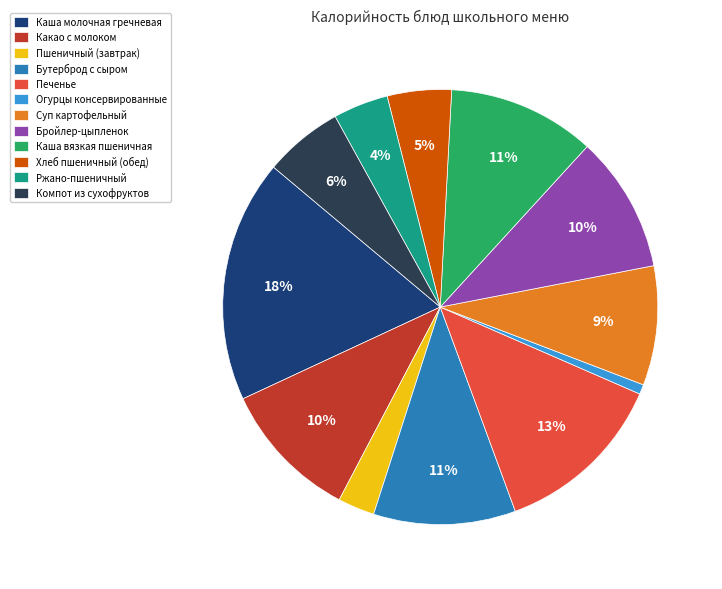

Which has a higher value, Каша вязкая пшеничная or Компот из сухофруктов?

Каша вязкая пшеничная